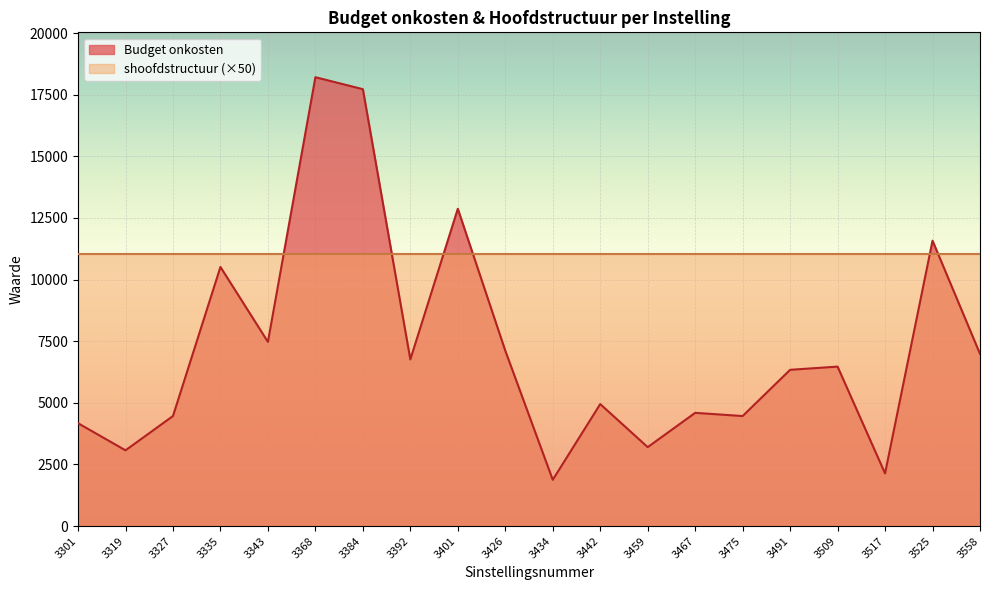

Which label corresponds to the largest value in the chart?

3368